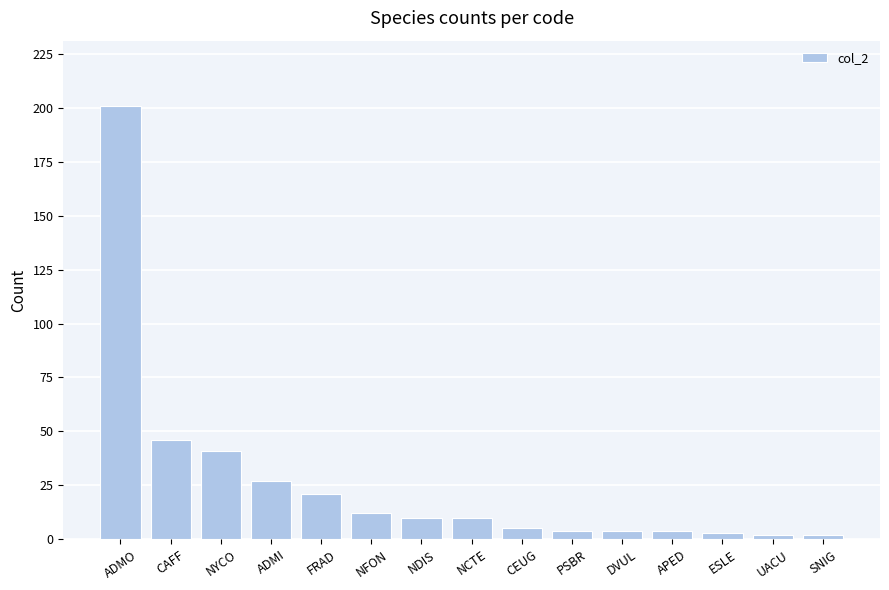

What is the label of the 15th bar from the left?

SNIG